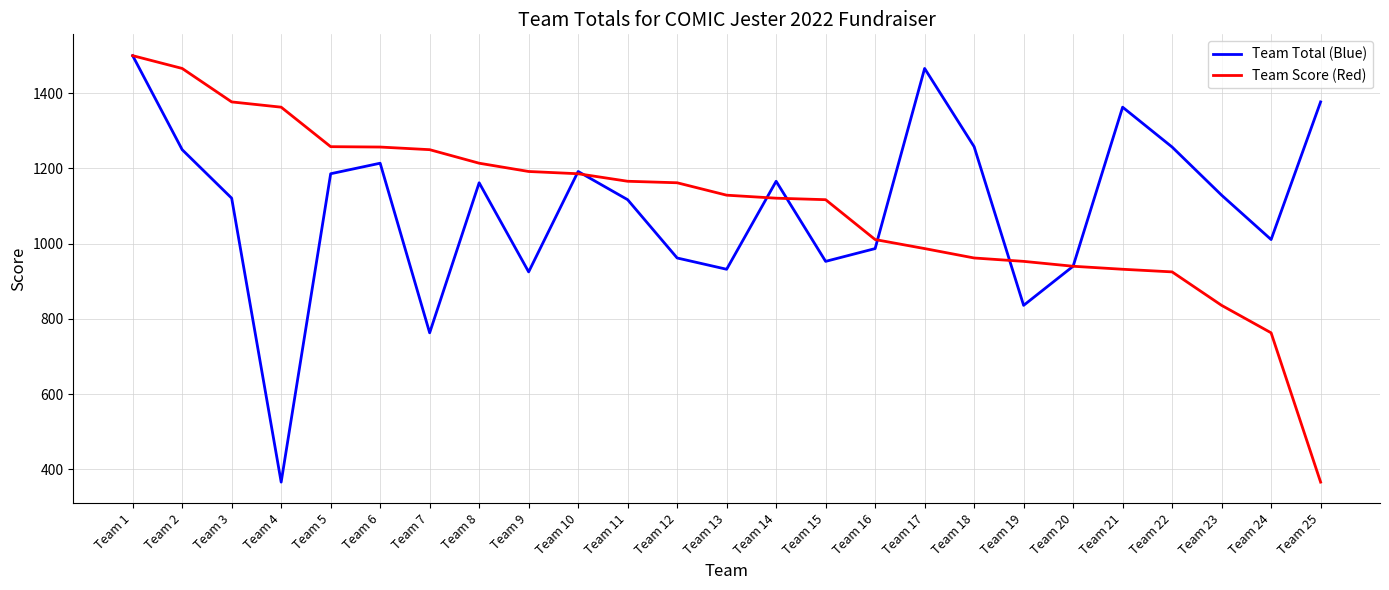

Rank the series at Team 21 from highest to lowest value.

Team Total (Blue), Team Score (Red)